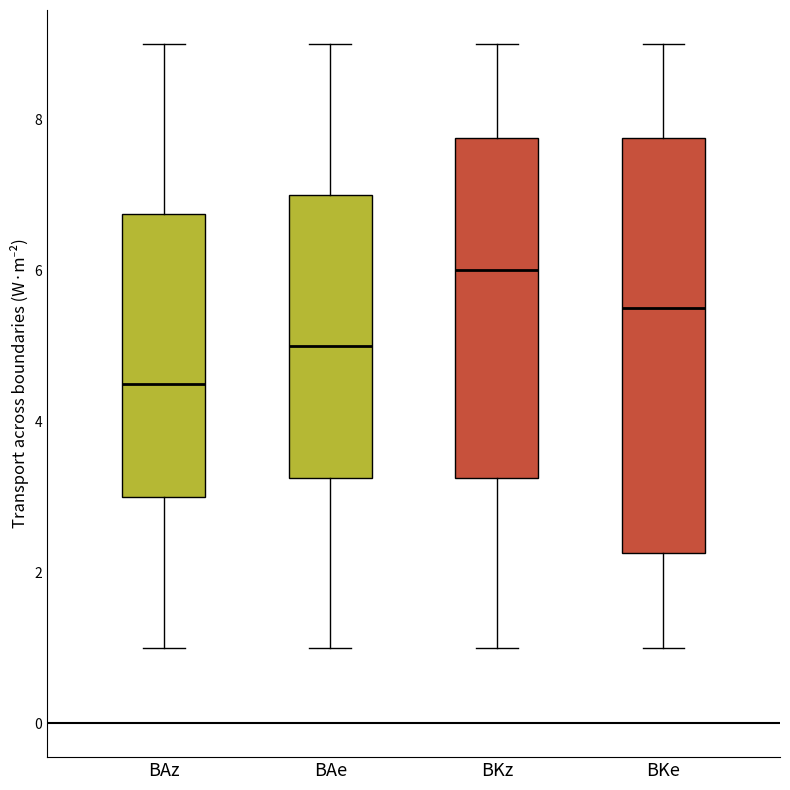

Which box is the tallest, from its lower edge to its upper edge?

BKe